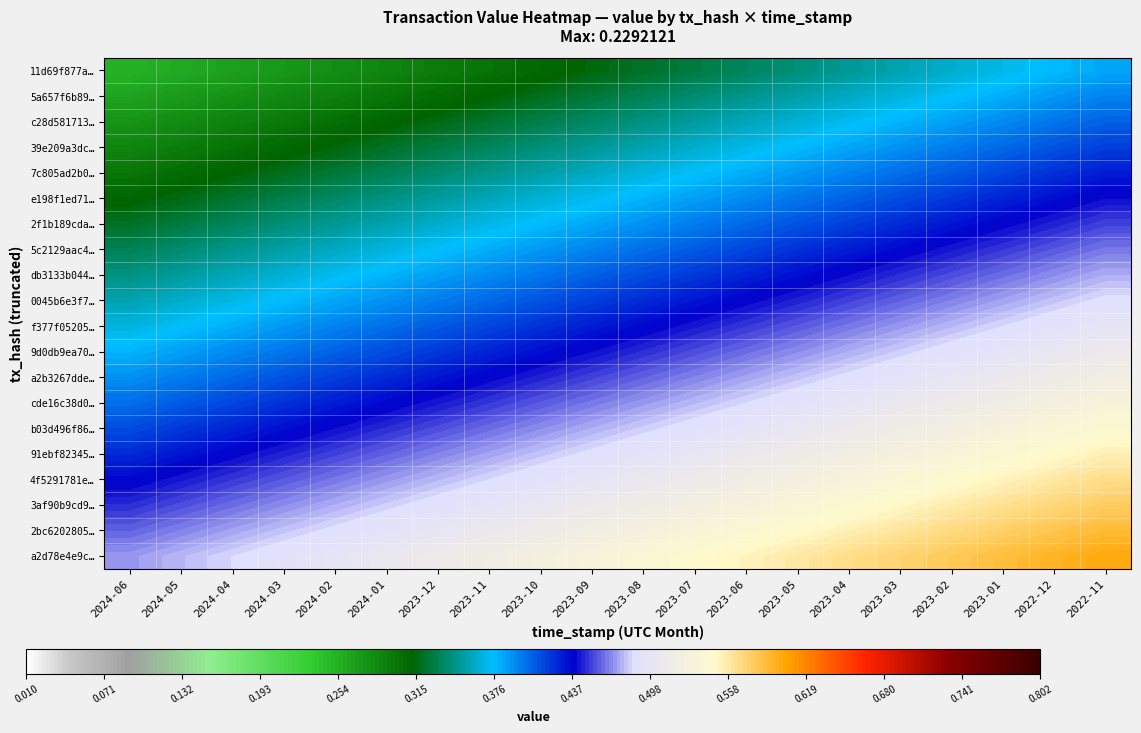

Reading right to left, what are all the values shown in this chart?

11d69f877a…: 2022-11=0.4	2022-12=0.4	2023-01=0.4	2023-02=0.4	2023-03=0.4	2023-04=0.3	2023-05=0.3	2023-06=0.3	2023-07=0.3	2023-08=0.3	2023-09=0.3	2023-10=0.3	2023-11=0.3	2023-12=0.3	2024-01=0.3	2024-02=0.3	2024-03=0.3	2024-04=0.3	2024-05=0.3	2024-06=0.3
5a657f6b89…: 2022-11=0.4	2022-12=0.4	2023-01=0.4	2023-02=0.4	2023-03=0.4	2023-04=0.4	2023-05=0.4	2023-06=0.3	2023-07=0.3	2023-08=0.3	2023-09=0.3	2023-10=0.3	2023-11=0.3	2023-12=0.3	2024-01=0.3	2024-02=0.3	2024-03=0.3	2024-04=0.3	2024-05=0.3	2024-06=0.3
c28d581713…: 2022-11=0.4	2022-12=0.4	2023-01=0.4	2023-02=0.4	2023-03=0.4	2023-04=0.4	2023-05=0.4	2023-06=0.4	2023-07=0.4	2023-08=0.3	2023-09=0.3	2023-10=0.3	2023-11=0.3	2023-12=0.3	2024-01=0.3	2024-02=0.3	2024-03=0.3	2024-04=0.3	2024-05=0.3	2024-06=0.3
39e209a3dc…: 2022-11=0.4	2022-12=0.4	2023-01=0.4	2023-02=0.4	2023-03=0.4	2023-04=0.4	2023-05=0.4	2023-06=0.4	2023-07=0.4	2023-08=0.4	2023-09=0.3	2023-10=0.3	2023-11=0.3	2023-12=0.3	2024-01=0.3	2024-02=0.3	2024-03=0.3	2024-04=0.3	2024-05=0.3	2024-06=0.3
7c805ad2b0…: 2022-11=0.4	2022-12=0.4	2023-01=0.4	2023-02=0.4	2023-03=0.4	2023-04=0.4	2023-05=0.4	2023-06=0.4	2023-07=0.4	2023-08=0.4	2023-09=0.4	2023-10=0.4	2023-11=0.3	2023-12=0.3	2024-01=0.3	2024-02=0.3	2024-03=0.3	2024-04=0.3	2024-05=0.3	2024-06=0.3
e198f1ed71…: 2022-11=0.4	2022-12=0.4	2023-01=0.4	2023-02=0.4	2023-03=0.4	2023-04=0.4	2023-05=0.4	2023-06=0.4	2023-07=0.4	2023-08=0.4	2023-09=0.4	2023-10=0.4	2023-11=0.4	2023-12=0.4	2024-01=0.3	2024-02=0.3	2024-03=0.3	2024-04=0.3	2024-05=0.3	2024-06=0.3
2f1b189cda…: 2022-11=0.5	2022-12=0.4	2023-01=0.4	2023-02=0.4	2023-03=0.4	2023-04=0.4	2023-05=0.4	2023-06=0.4	2023-07=0.4	2023-08=0.4	2023-09=0.4	2023-10=0.4	2023-11=0.4	2023-12=0.4	2024-01=0.4	2024-02=0.3	2024-03=0.3	2024-04=0.3	2024-05=0.3	2024-06=0.3
5c2129aac4…: 2022-11=0.5	2022-12=0.5	2023-01=0.4	2023-02=0.4	2023-03=0.4	2023-04=0.4	2023-05=0.4	2023-06=0.4	2023-07=0.4	2023-08=0.4	2023-09=0.4	2023-10=0.4	2023-11=0.4	2023-12=0.4	2024-01=0.4	2024-02=0.4	2024-03=0.4	2024-04=0.3	2024-05=0.3	2024-06=0.3
db3133b044…: 2022-11=0.5	2022-12=0.5	2023-01=0.5	2023-02=0.5	2023-03=0.4	2023-04=0.4	2023-05=0.4	2023-06=0.4	2023-07=0.4	2023-08=0.4	2023-09=0.4	2023-10=0.4	2023-11=0.4	2023-12=0.4	2024-01=0.4	2024-02=0.4	2024-03=0.4	2024-04=0.4	2024-05=0.4	2024-06=0.3
0045b6e3f7…: 2022-11=0.5	2022-12=0.5	2023-01=0.5	2023-02=0.5	2023-03=0.5	2023-04=0.5	2023-05=0.4	2023-06=0.4	2023-07=0.4	2023-08=0.4	2023-09=0.4	2023-10=0.4	2023-11=0.4	2023-12=0.4	2024-01=0.4	2024-02=0.4	2024-03=0.4	2024-04=0.4	2024-05=0.4	2024-06=0.4
f377f05205…: 2022-11=0.5	2022-12=0.5	2023-01=0.5	2023-02=0.5	2023-03=0.5	2023-04=0.5	2023-05=0.5	2023-06=0.4	2023-07=0.4	2023-08=0.4	2023-09=0.4	2023-10=0.4	2023-11=0.4	2023-12=0.4	2024-01=0.4	2024-02=0.4	2024-03=0.4	2024-04=0.4	2024-05=0.4	2024-06=0.4
9d0db9ea70…: 2022-11=0.5	2022-12=0.5	2023-01=0.5	2023-02=0.5	2023-03=0.5	2023-04=0.5	2023-05=0.5	2023-06=0.5	2023-07=0.5	2023-08=0.4	2023-09=0.4	2023-10=0.4	2023-11=0.4	2023-12=0.4	2024-01=0.4	2024-02=0.4	2024-03=0.4	2024-04=0.4	2024-05=0.4	2024-06=0.4
a2b3267dde…: 2022-11=0.5	2022-12=0.5	2023-01=0.5	2023-02=0.5	2023-03=0.5	2023-04=0.5	2023-05=0.5	2023-06=0.5	2023-07=0.5	2023-08=0.5	2023-09=0.5	2023-10=0.4	2023-11=0.4	2023-12=0.4	2024-01=0.4	2024-02=0.4	2024-03=0.4	2024-04=0.4	2024-05=0.4	2024-06=0.4
cde16c38d0…: 2022-11=0.5	2022-12=0.5	2023-01=0.5	2023-02=0.5	2023-03=0.5	2023-04=0.5	2023-05=0.5	2023-06=0.5	2023-07=0.5	2023-08=0.5	2023-09=0.5	2023-10=0.5	2023-11=0.4	2023-12=0.4	2024-01=0.4	2024-02=0.4	2024-03=0.4	2024-04=0.4	2024-05=0.4	2024-06=0.4
b03d496f86…: 2022-11=0.5	2022-12=0.5	2023-01=0.5	2023-02=0.5	2023-03=0.5	2023-04=0.5	2023-05=0.5	2023-06=0.5	2023-07=0.5	2023-08=0.5	2023-09=0.5	2023-10=0.5	2023-11=0.5	2023-12=0.5	2024-01=0.4	2024-02=0.4	2024-03=0.4	2024-04=0.4	2024-05=0.4	2024-06=0.4
91ebf82345…: 2022-11=0.6	2022-12=0.5	2023-01=0.5	2023-02=0.5	2023-03=0.5	2023-04=0.5	2023-05=0.5	2023-06=0.5	2023-07=0.5	2023-08=0.5	2023-09=0.5	2023-10=0.5	2023-11=0.5	2023-12=0.5	2024-01=0.5	2024-02=0.5	2024-03=0.4	2024-04=0.4	2024-05=0.4	2024-06=0.4
4f5291781e…: 2022-11=0.6	2022-12=0.6	2023-01=0.6	2023-02=0.5	2023-03=0.5	2023-04=0.5	2023-05=0.5	2023-06=0.5	2023-07=0.5	2023-08=0.5	2023-09=0.5	2023-10=0.5	2023-11=0.5	2023-12=0.5	2024-01=0.5	2024-02=0.5	2024-03=0.5	2024-04=0.4	2024-05=0.4	2024-06=0.4
3af90b9cd9…: 2022-11=0.6	2022-12=0.6	2023-01=0.6	2023-02=0.6	2023-03=0.6	2023-04=0.5	2023-05=0.5	2023-06=0.5	2023-07=0.5	2023-08=0.5	2023-09=0.5	2023-10=0.5	2023-11=0.5	2023-12=0.5	2024-01=0.5	2024-02=0.5	2024-03=0.5	2024-04=0.5	2024-05=0.5	2024-06=0.4
2bc6202805…: 2022-11=0.6	2022-12=0.6	2023-01=0.6	2023-02=0.6	2023-03=0.6	2023-04=0.6	2023-05=0.5	2023-06=0.5	2023-07=0.5	2023-08=0.5	2023-09=0.5	2023-10=0.5	2023-11=0.5	2023-12=0.5	2024-01=0.5	2024-02=0.5	2024-03=0.5	2024-04=0.5	2024-05=0.5	2024-06=0.5
a2d78e4e9c…: 2022-11=0.6	2022-12=0.6	2023-01=0.6	2023-02=0.6	2023-03=0.6	2023-04=0.6	2023-05=0.6	2023-06=0.6	2023-07=0.5	2023-08=0.5	2023-09=0.5	2023-10=0.5	2023-11=0.5	2023-12=0.5	2024-01=0.5	2024-02=0.5	2024-03=0.5	2024-04=0.5	2024-05=0.5	2024-06=0.5